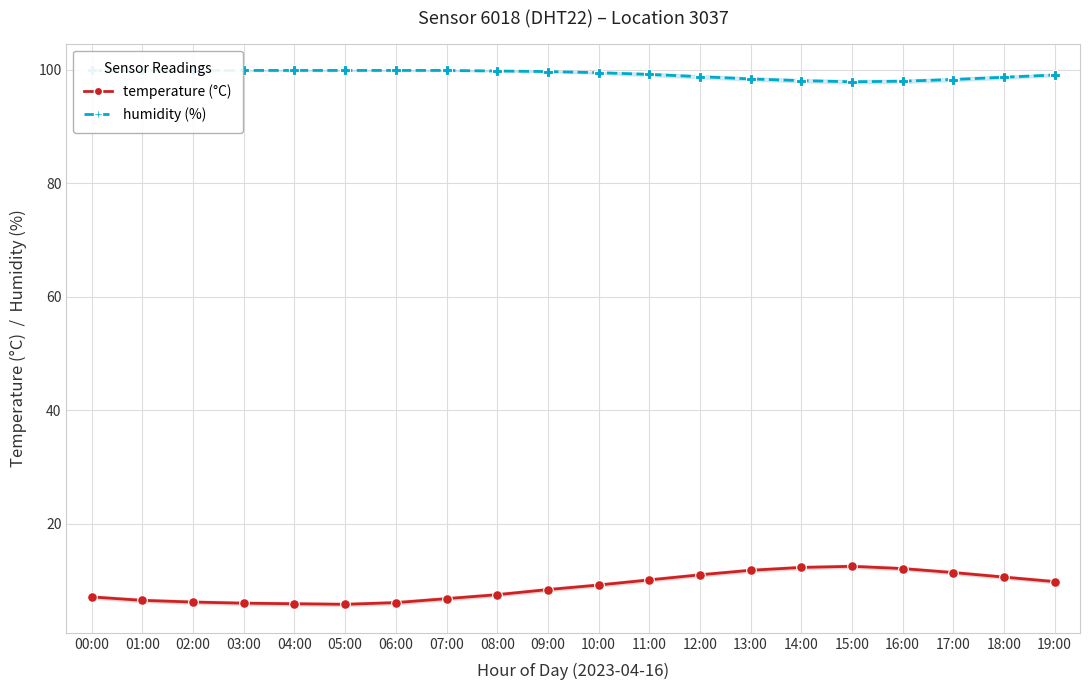

What position from the left is 14:00?

15